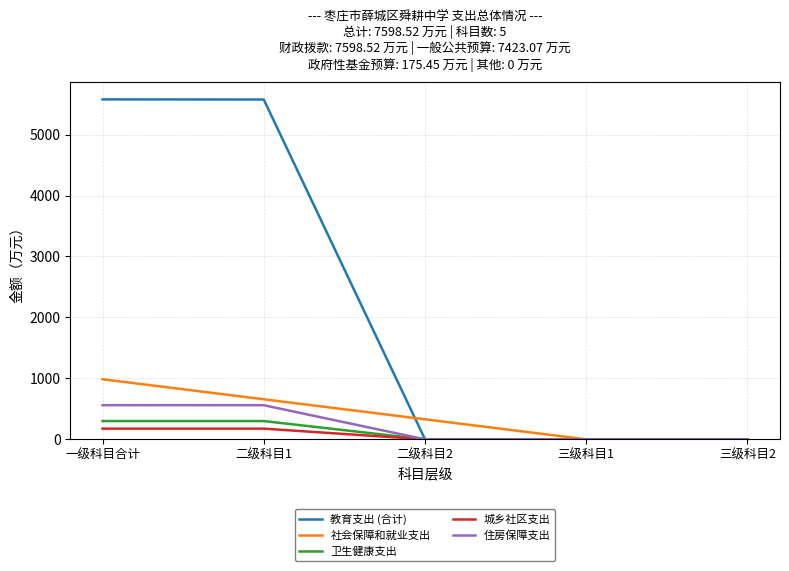

Which series has the widest spread of values?

教育支出 (合计)